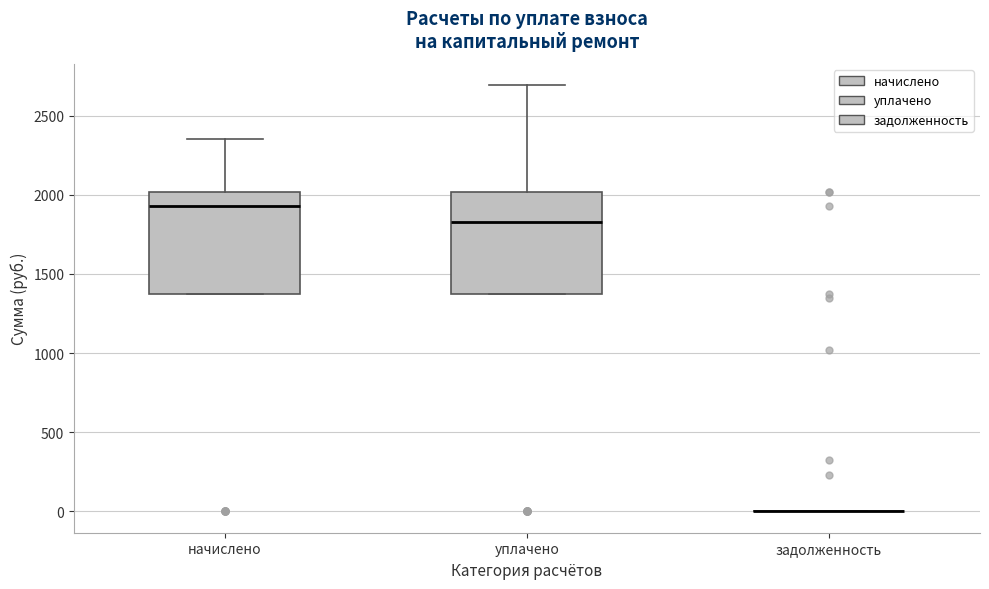

Reading left to right, read every box against the y-axis: the position of its median line, the range the box covers, and the ends of its whiskers. The values are not printed on the chart, so give them approximately, as read against the axis.

начислено: median 1950, box 1350 to 2000, whiskers 1350 to 2350
уплачено: median 1850, box 1350 to 2000, whiskers 1350 to 2700
задолженность: box collapsed to a line at 0, whiskers 0 to 0